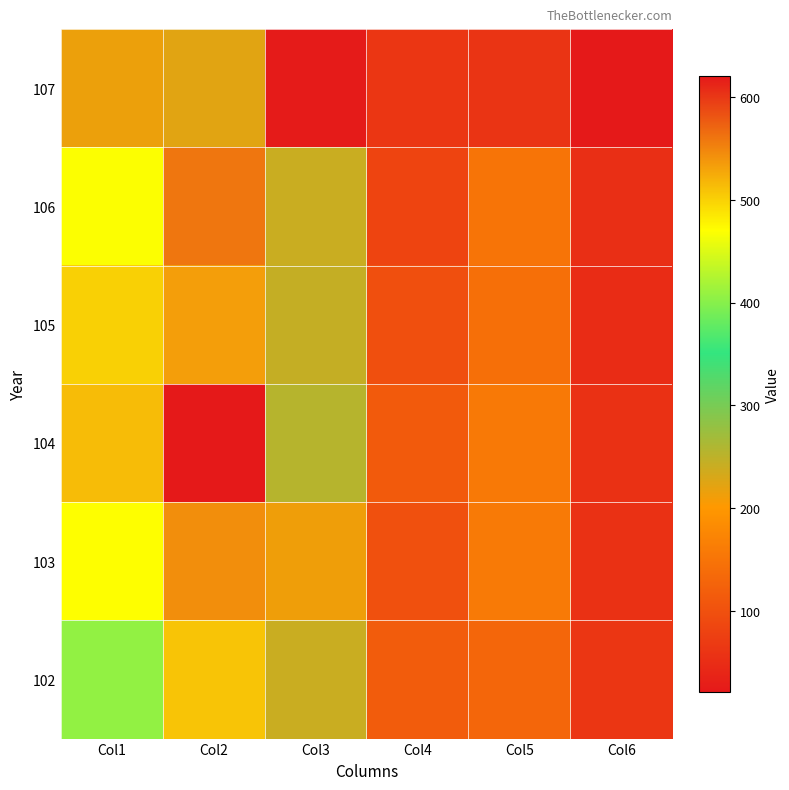

At how many categories does at least one series exceed 160?

3